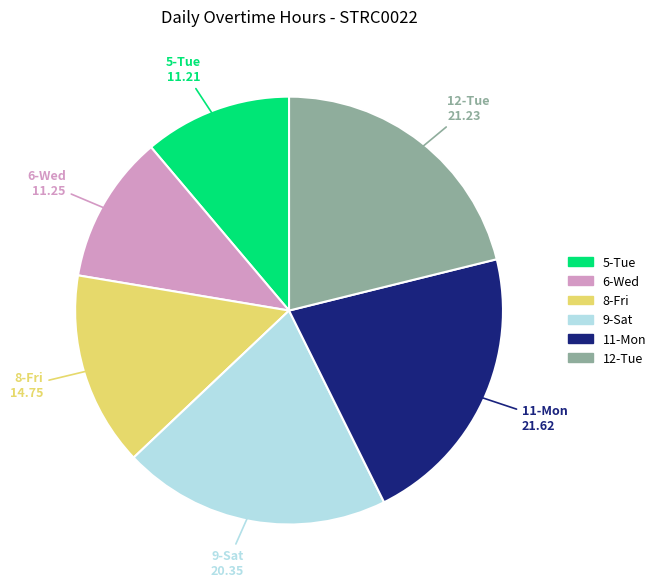

Is there any slice that represents more than half of the pie?

No